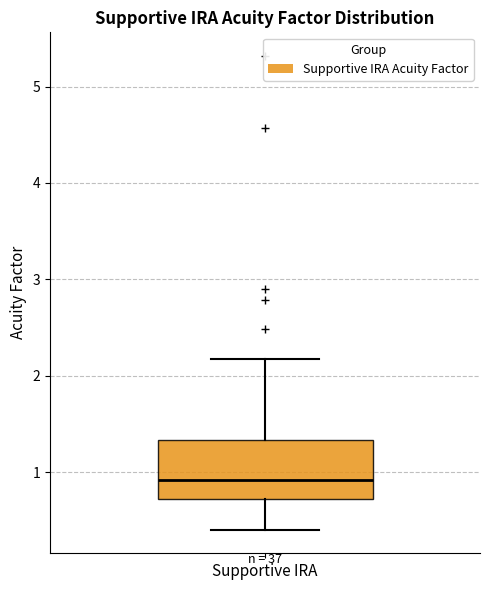

Read this box plot against the y-axis: the position of the median line, the range covered by the box, and the ends of both whiskers. The values are not printed on the chart, so give them approximately, as read against the axis.

median 0.9, box 0.7 to 1.3, whiskers 0.4 to 2.2